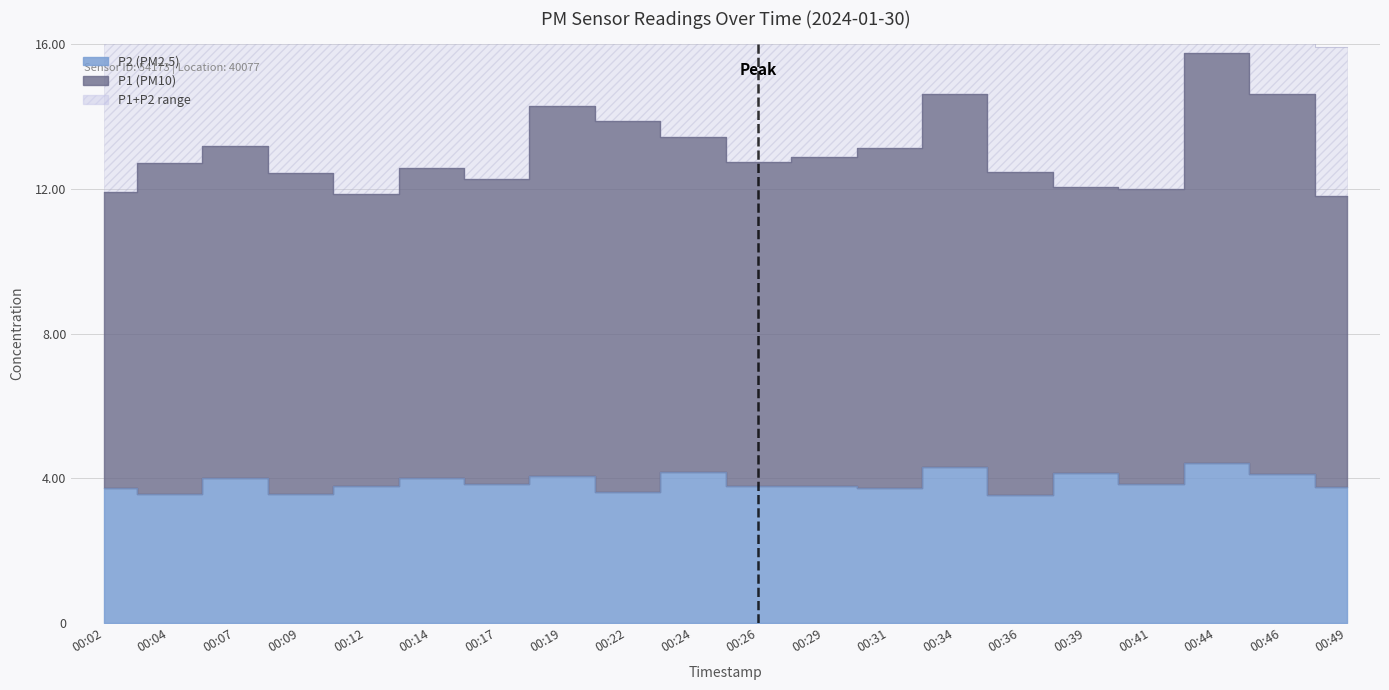

Reading left to right, what are all the values shown in this chart?

00:02=3.7	00:04=3.6	00:07=4.0	00:09=3.6	00:12=3.8	00:14=4.0	00:17=3.8	00:19=4.1	00:22=3.6	00:24=4.2	00:26=3.8	00:29=3.8	00:31=3.7	00:34=4.3	00:36=3.5	00:39=4.2	00:41=3.9	00:44=4.4	00:46=4.1	00:49=3.8